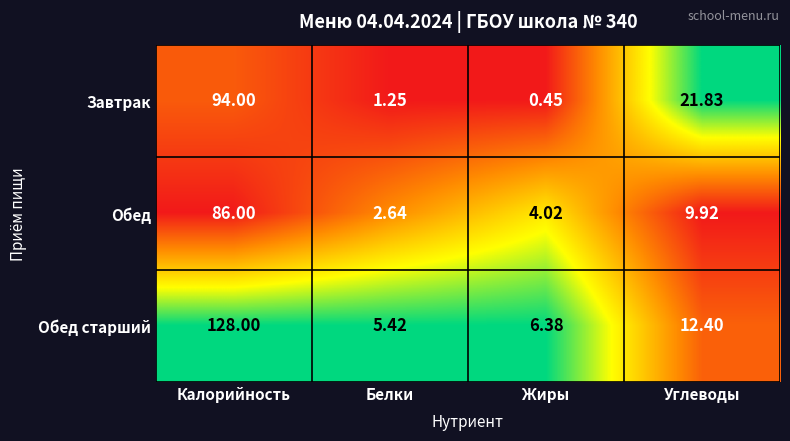

Where is Завтрак nearest to the value 47?

Углеводы